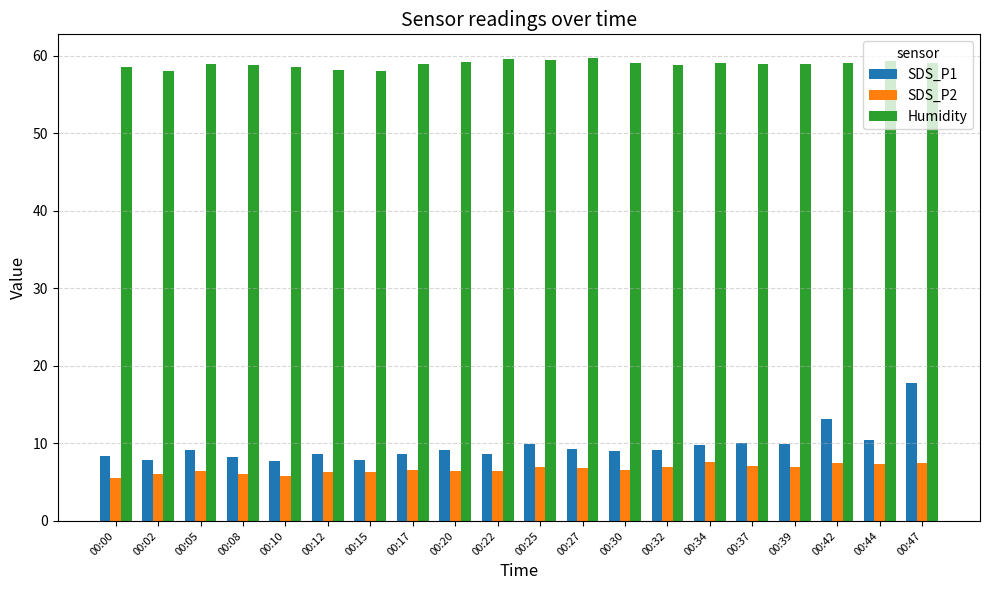

Which series has the largest total across all categories?

Humidity